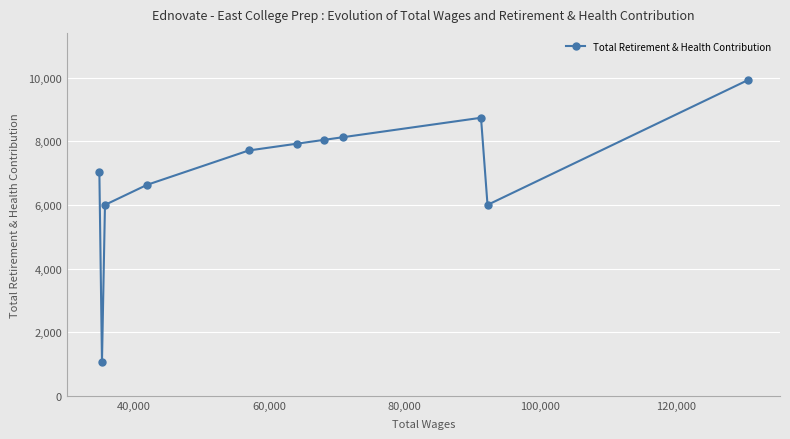

How many interior local peaks (higher than both neighbors) does the data have?

1